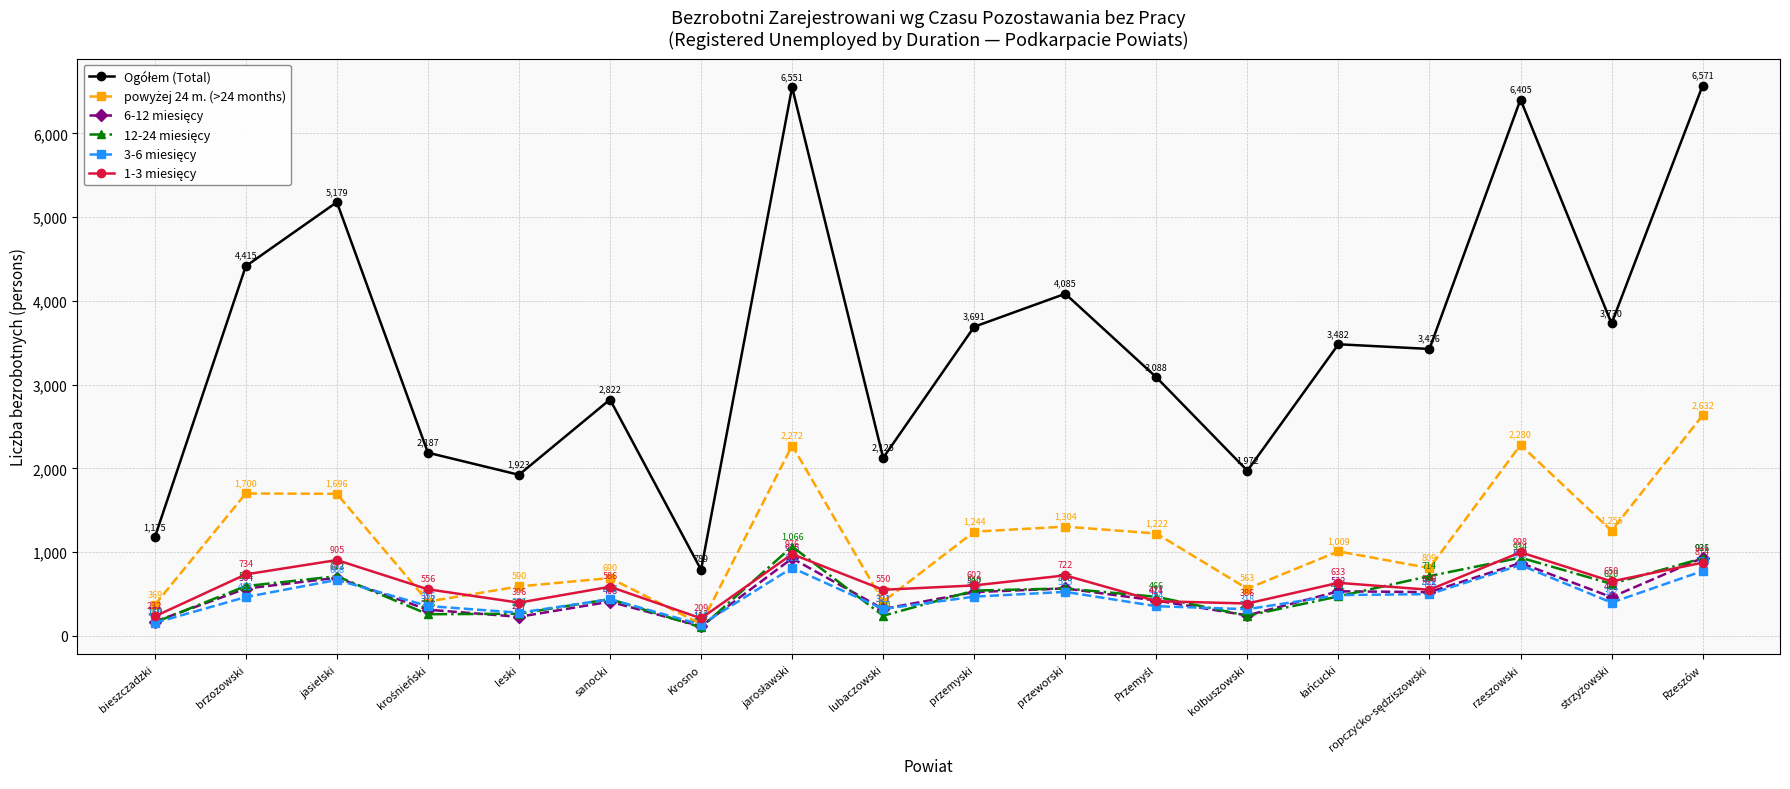

Count the number of data series in this chart.

6